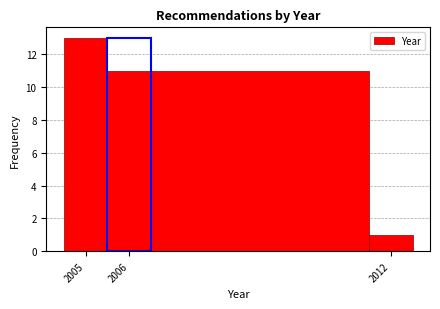

What is the height of the bar covering 2004.5 to 2005.5 on the x-axis? The values are not printed on the chart, so give them approximately, as read against the axis.

13